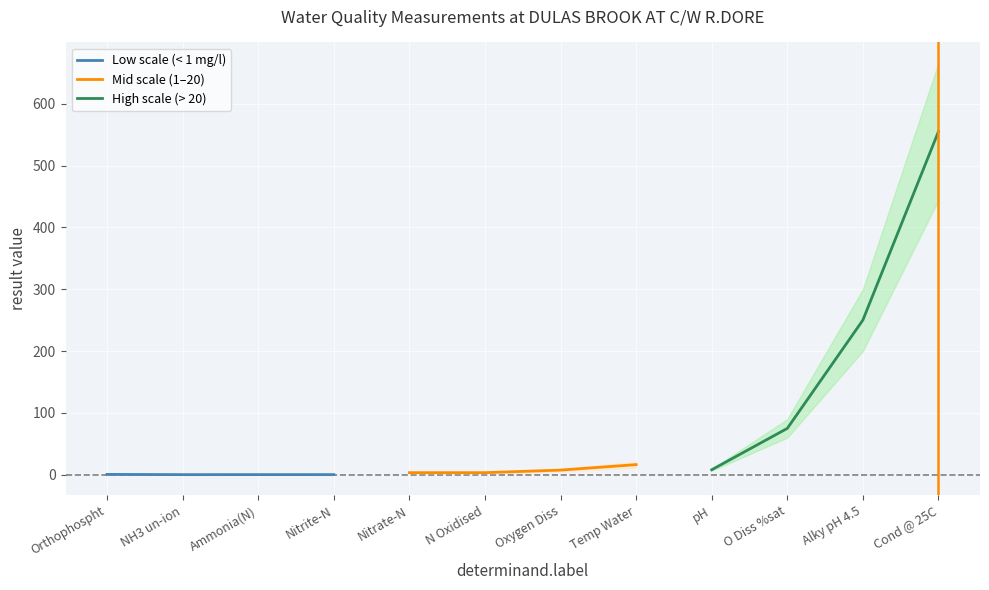

True or false: Low scale (< 1 mg/l) has more than 2 points higher than both neighbors.

False